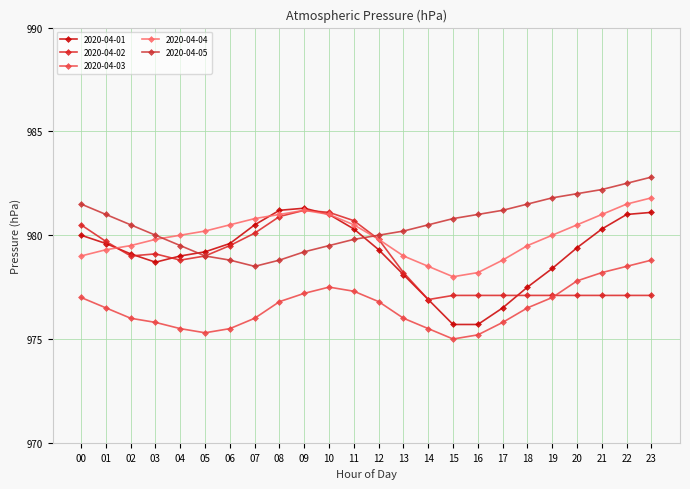

What is the highest value of the 2020-04-02 series?

981.2